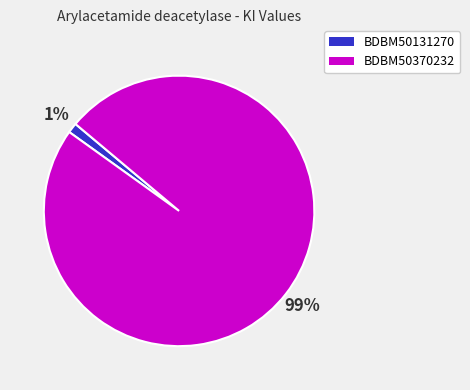

Which category has the smallest portion of the pie?

BDBM50131270